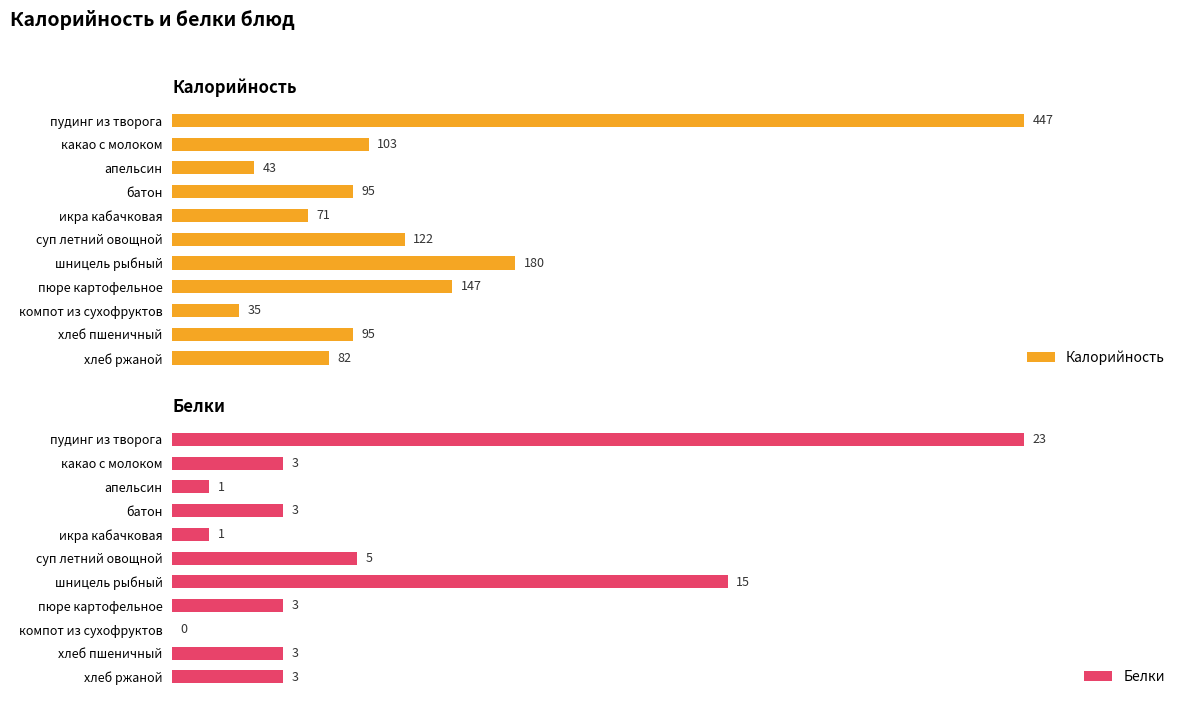

Count the number of categories in the chart.

11